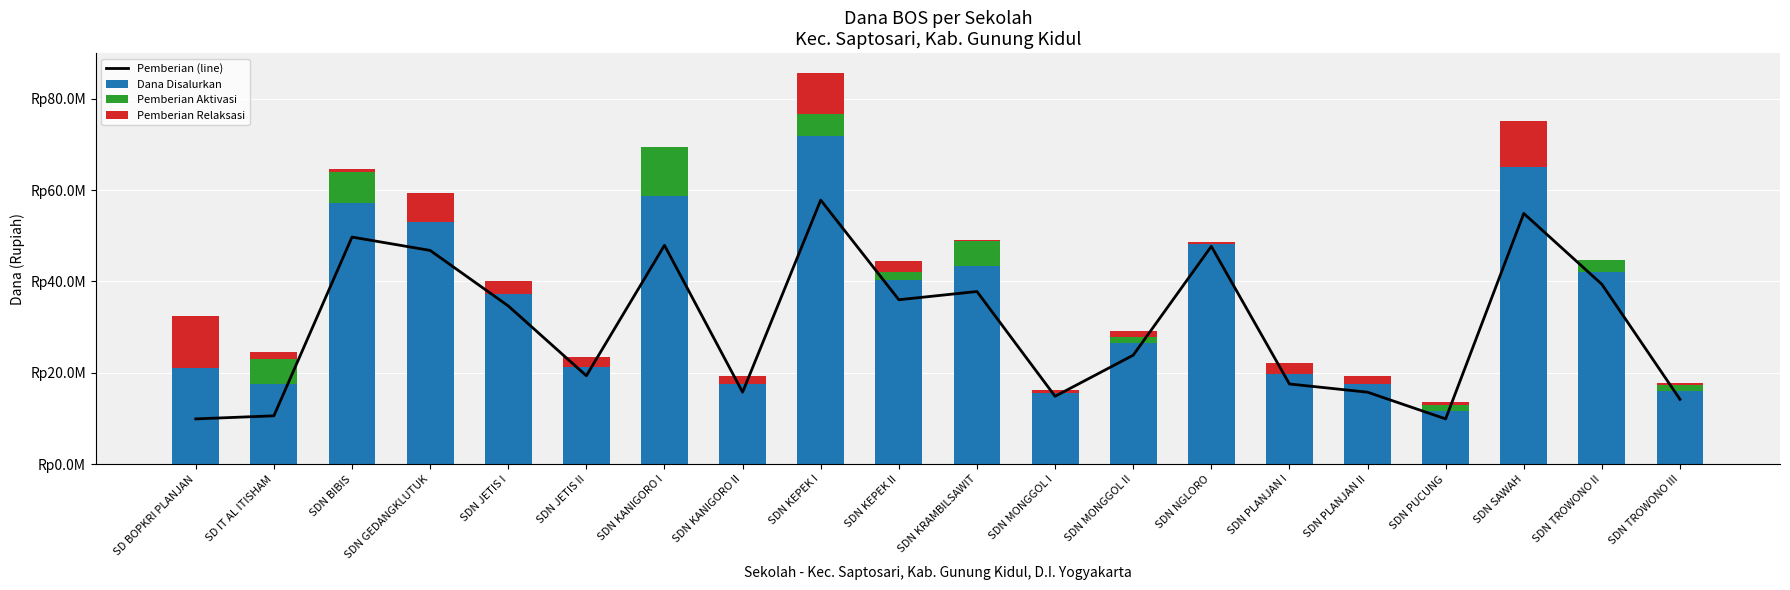

Which has a higher value, SDN KANIGORO I or SDN NGLORO?

SDN KANIGORO I